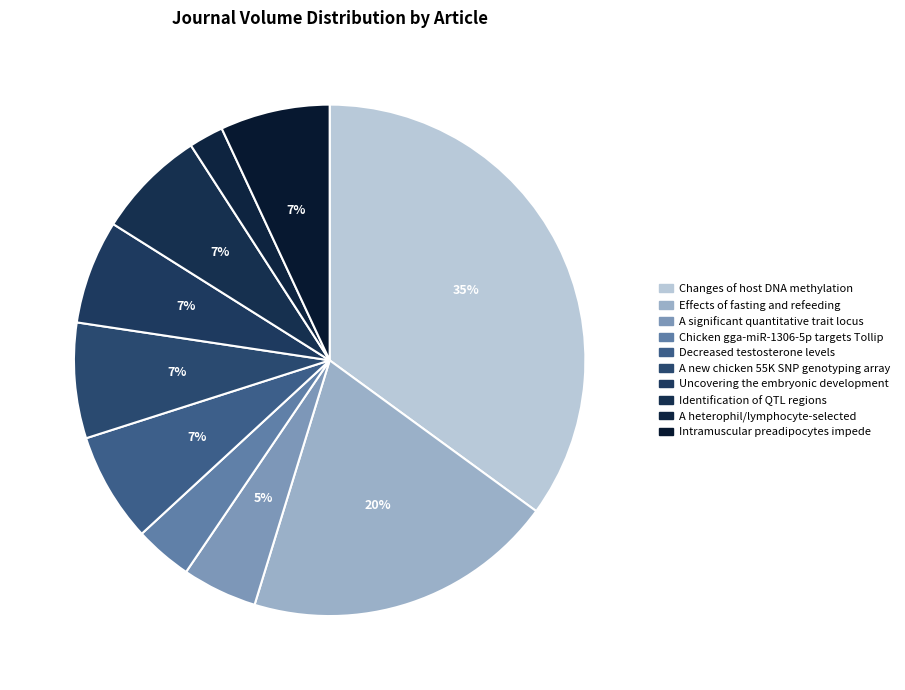

How many slices are in this pie chart?

10